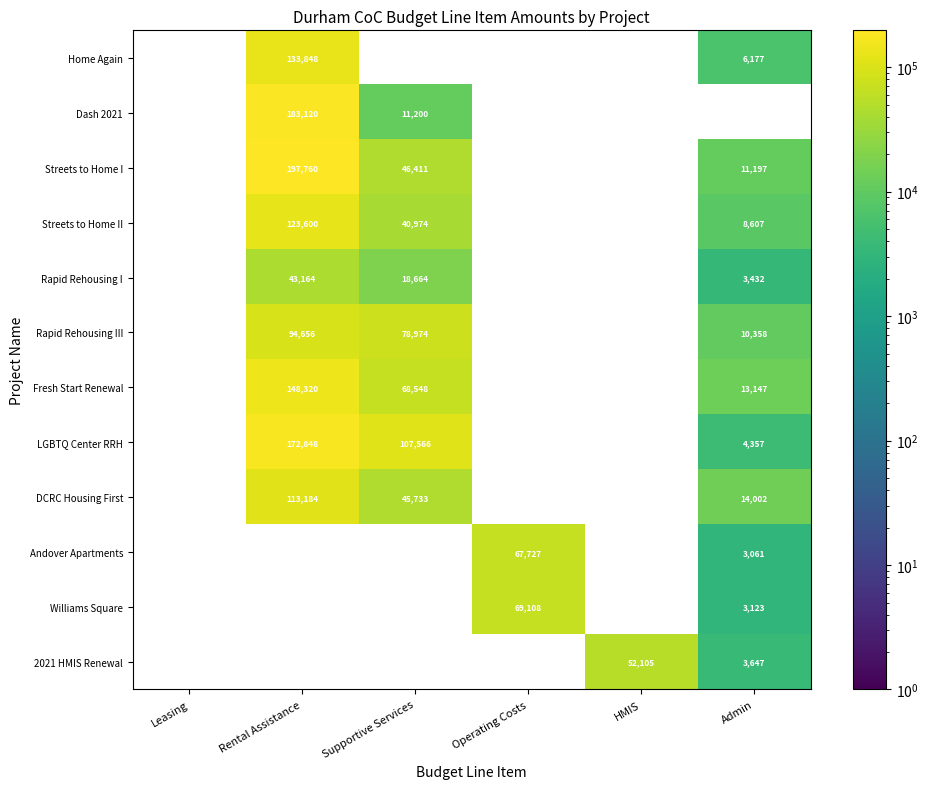

Which has a higher value, Operating Costs or Admin?

Admin